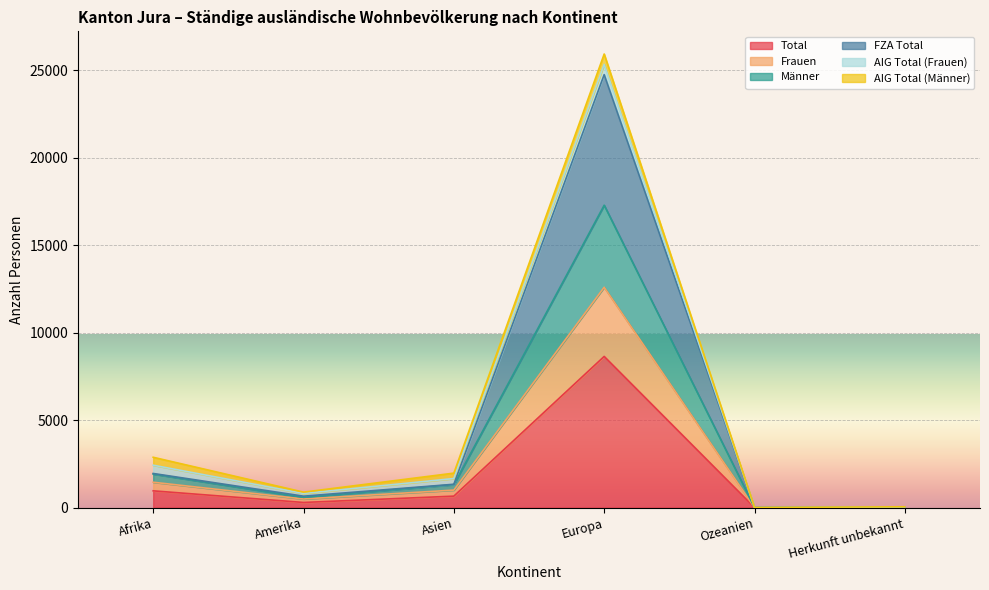

How many data points does each series have?

6